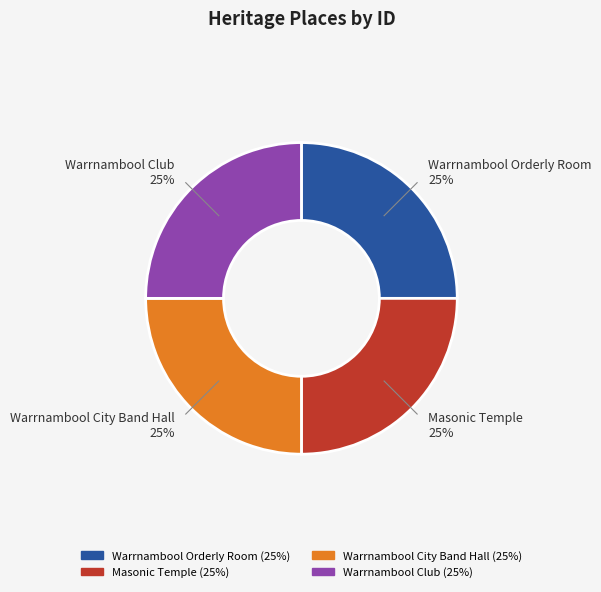

Does Masonic Temple account for over 50% of the chart?

No